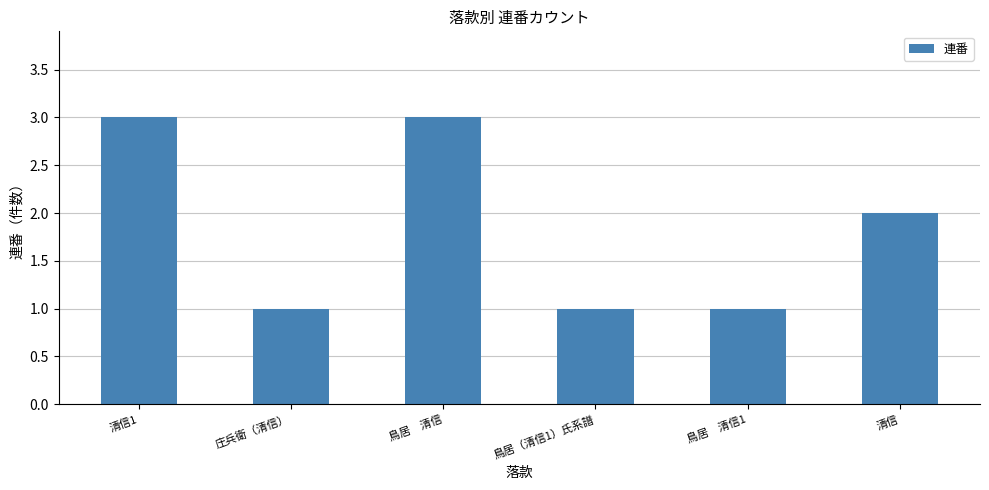

How many values are between 1 and 3?

6